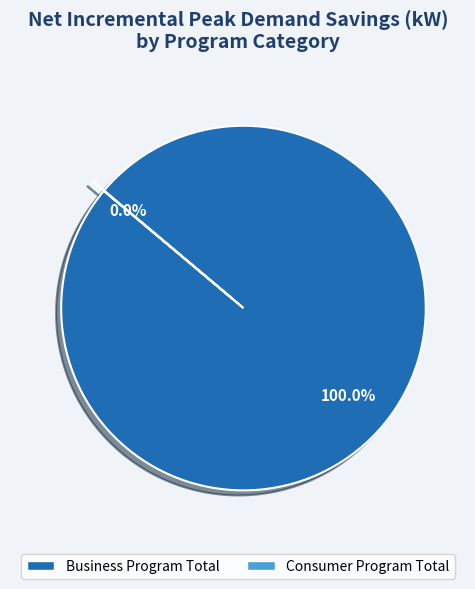

Is there any slice that represents more than half of the pie?

Yes